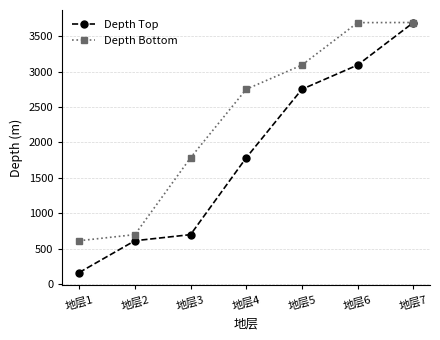

Which series has the largest total across all categories?

Depth Bottom